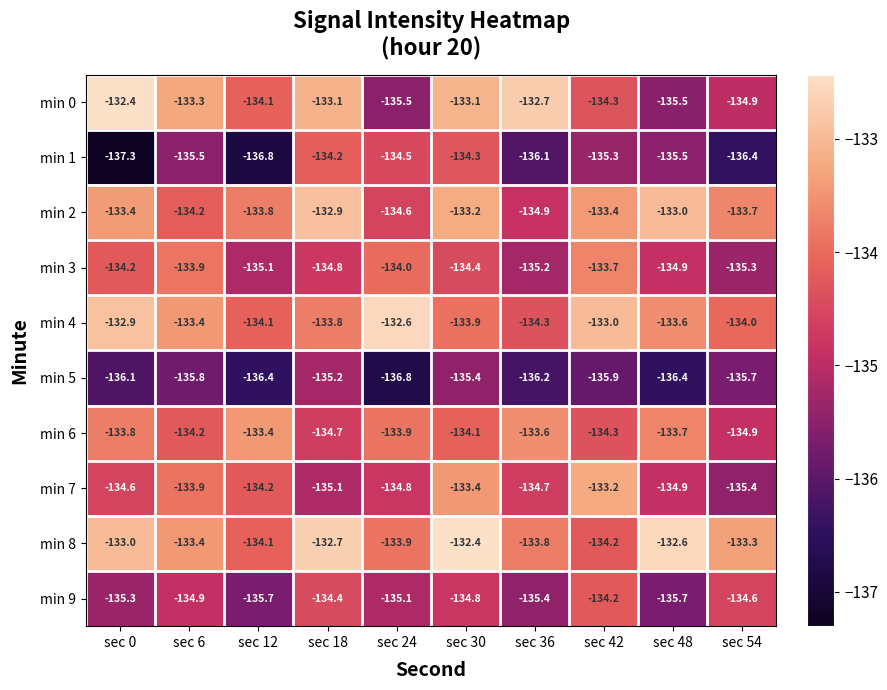

What is the total value across all series at sec 24?

-1345.7